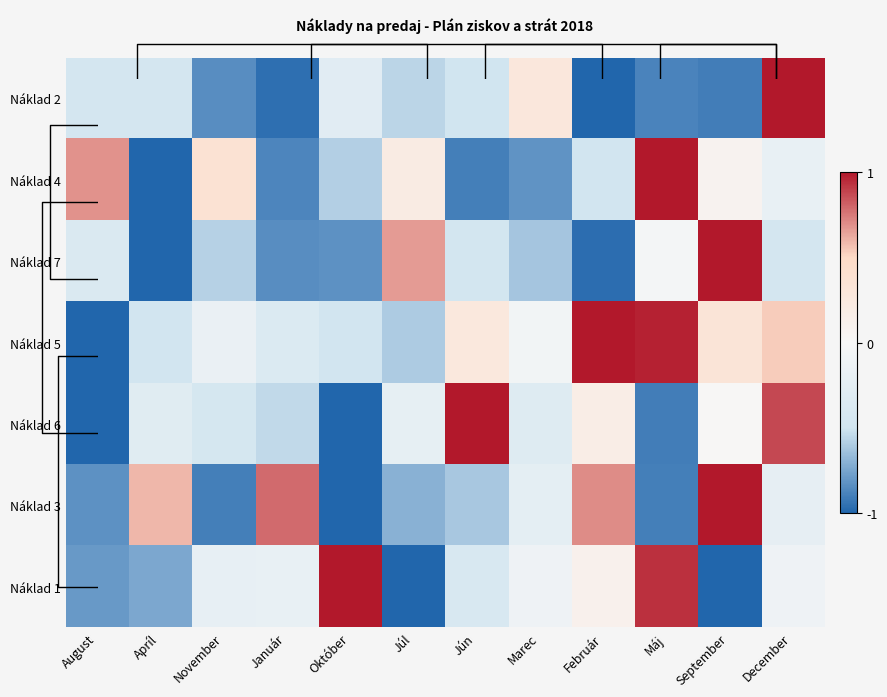

Rank the series at Jún from lowest to highest value.

Náklad 4, Náklad 3, Náklad 2, Náklad 7, Náklad 1, Náklad 5, Náklad 6